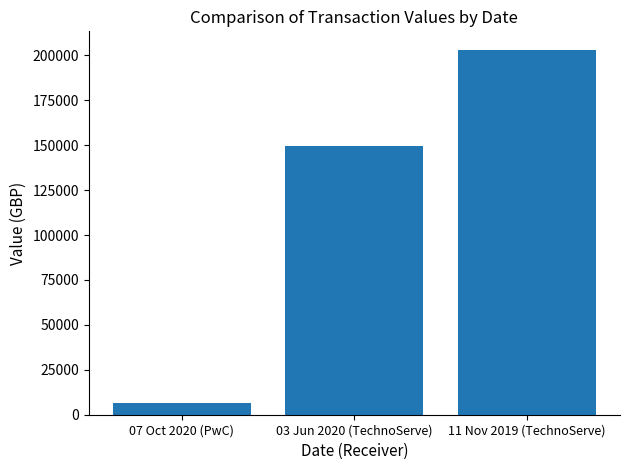

What position from the left is 11 Nov 2019 (TechnoServe)?

3